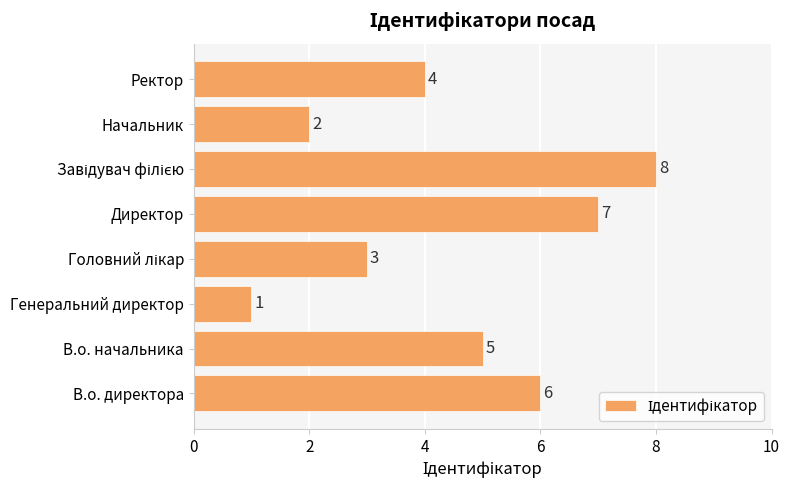

What is the change in value from В.о. начальника to Начальник?

-3